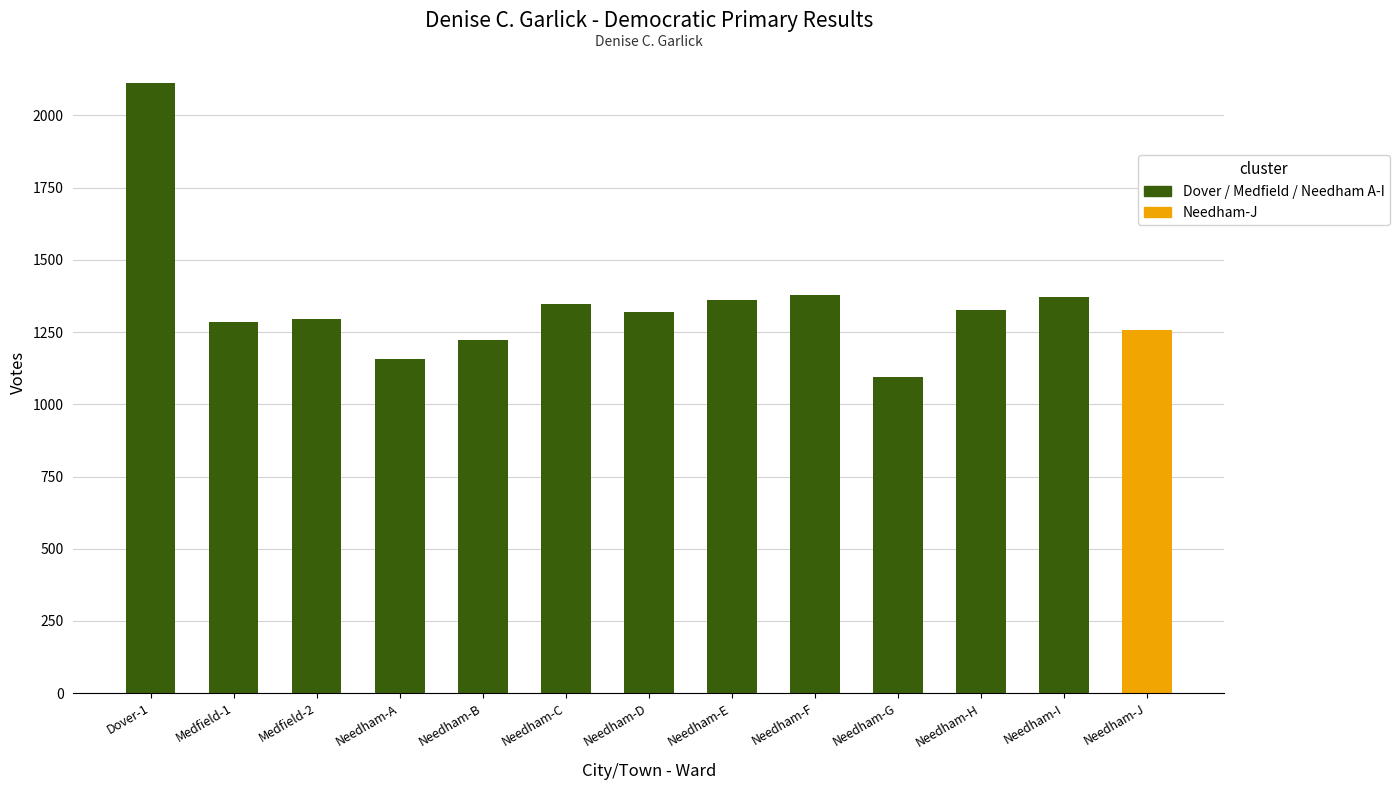

Does the chart contain any negative values?

No